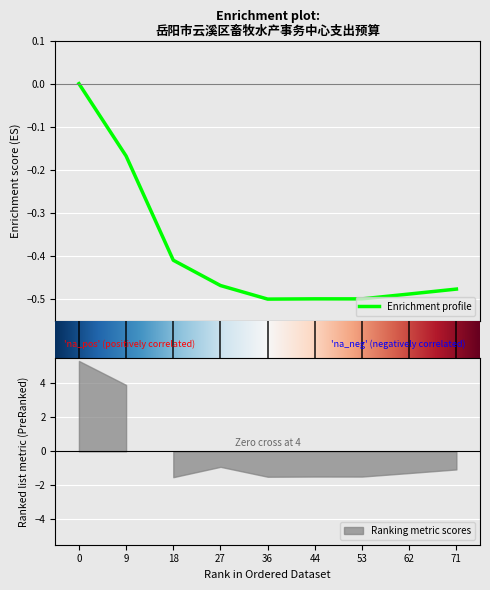

Is it true that the value at 6 is -0.8?

False